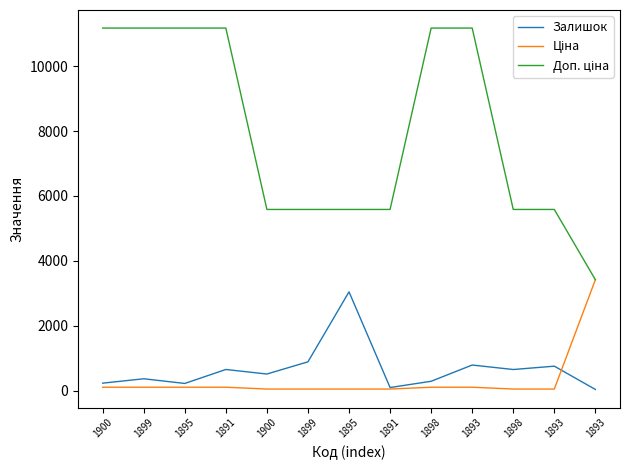

True or false: Ціна and Доп. ціна cross at least once.

False